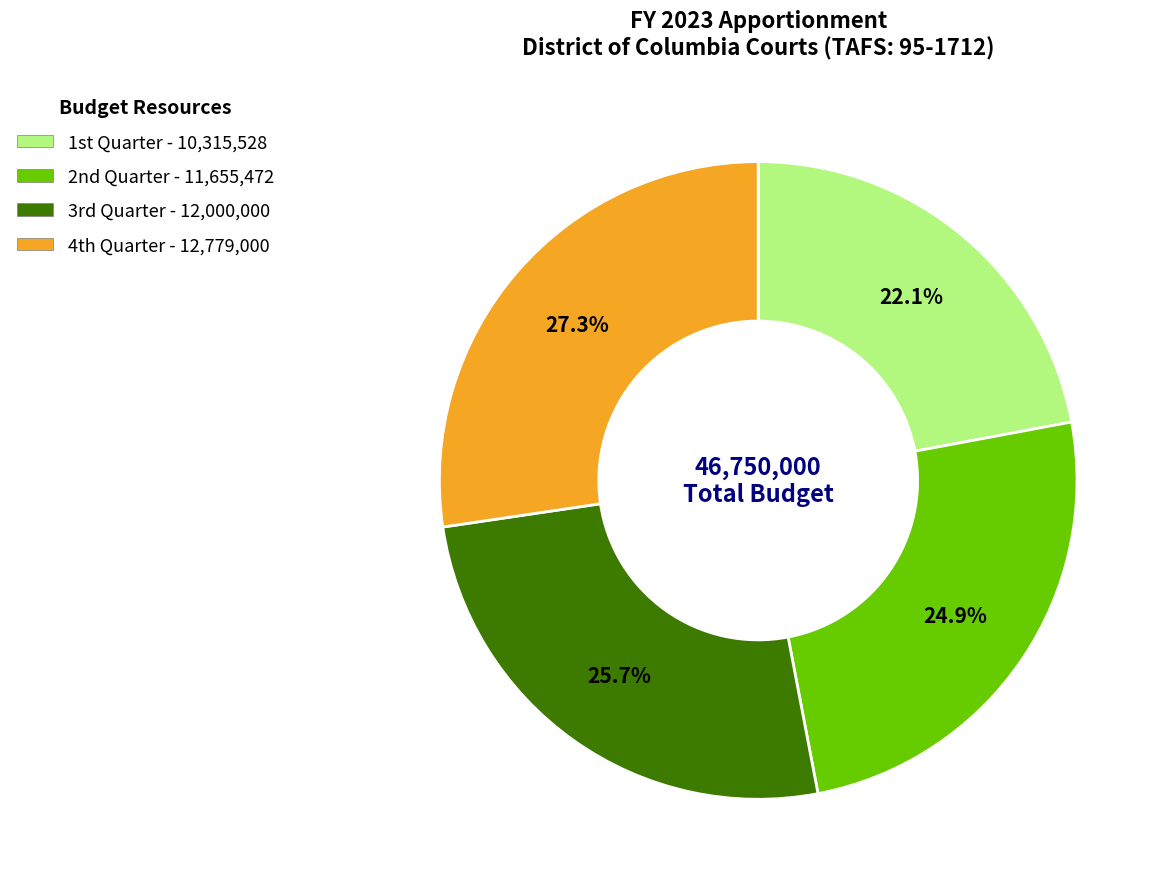

Does any single category account for the majority?

No